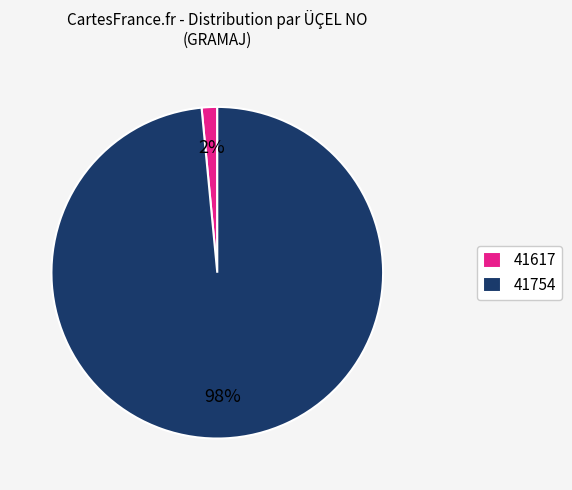

What percentage is the 41754 slice, to the nearest percent?

98%